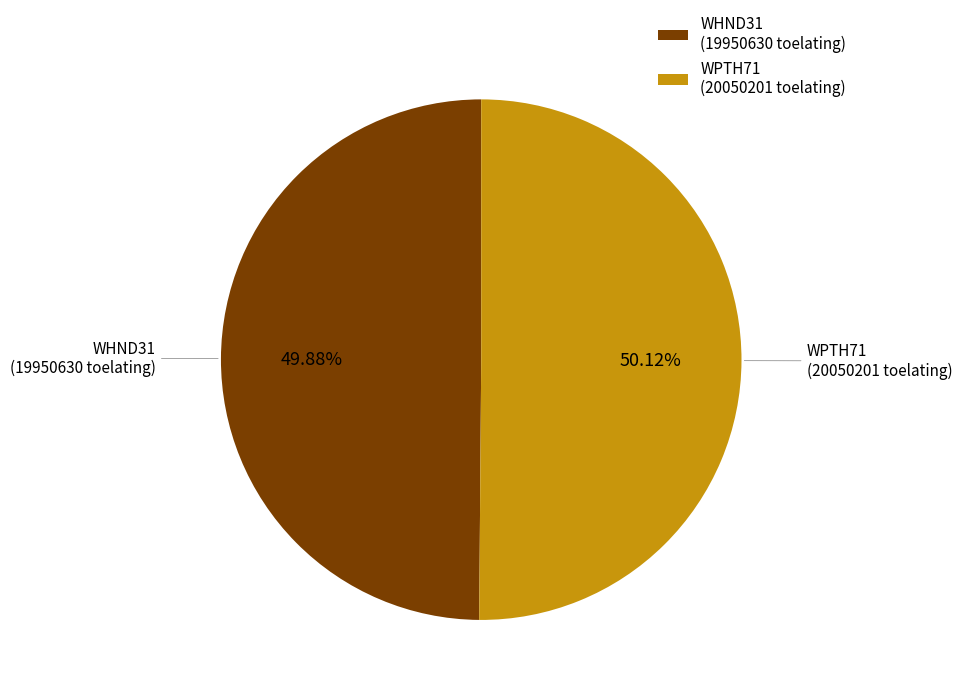

Count the number of slices in the pie.

2